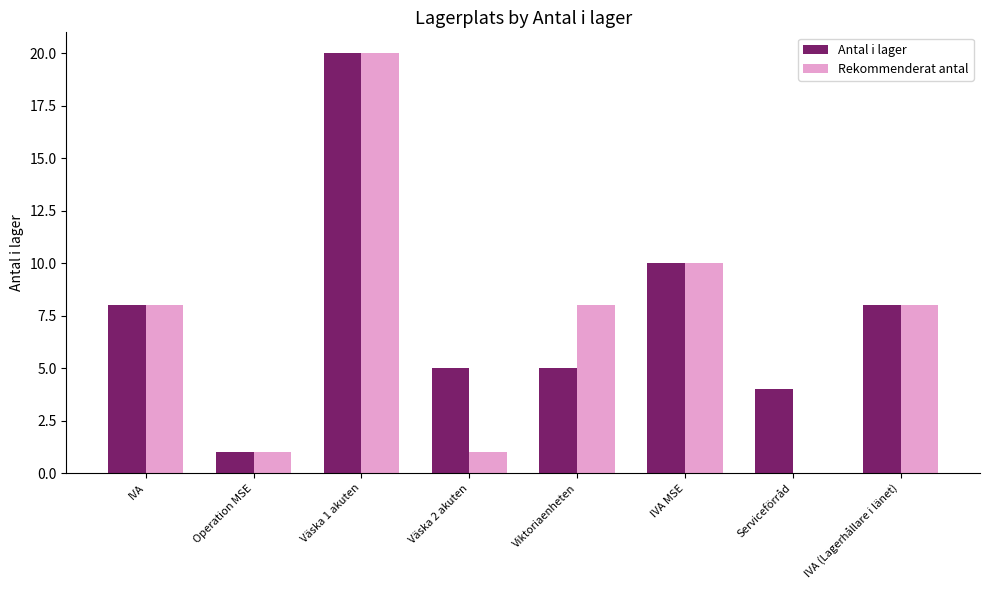

What is the difference between the Rekommenderat antal values at Väska 2 akuten and IVA?

7